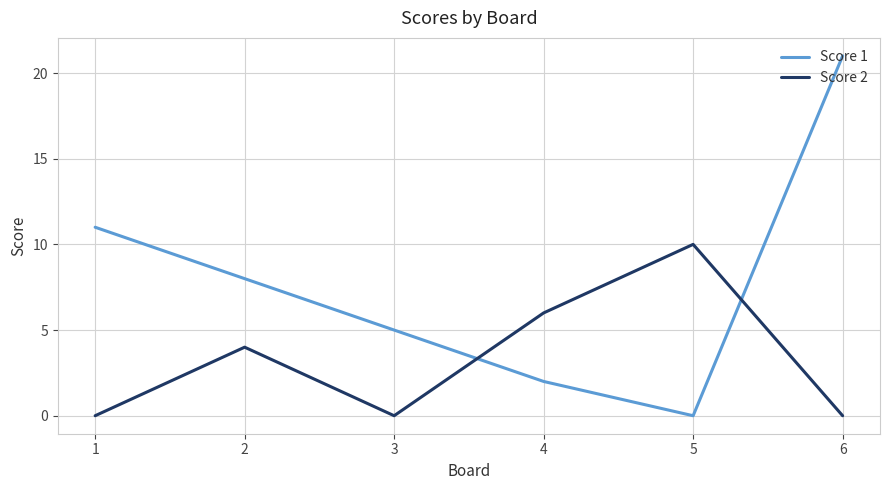

What is the maximum value shown in the chart?

21